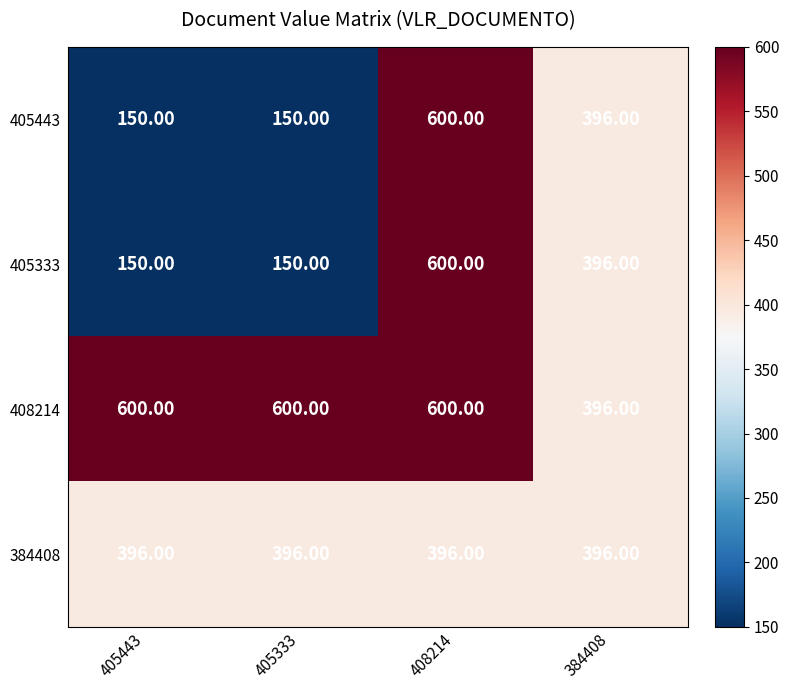

At how many categories does at least one series exceed 586?

3